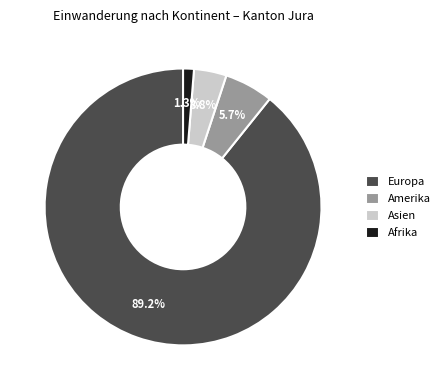

Is it true that Amerika is 1% of the pie?

False